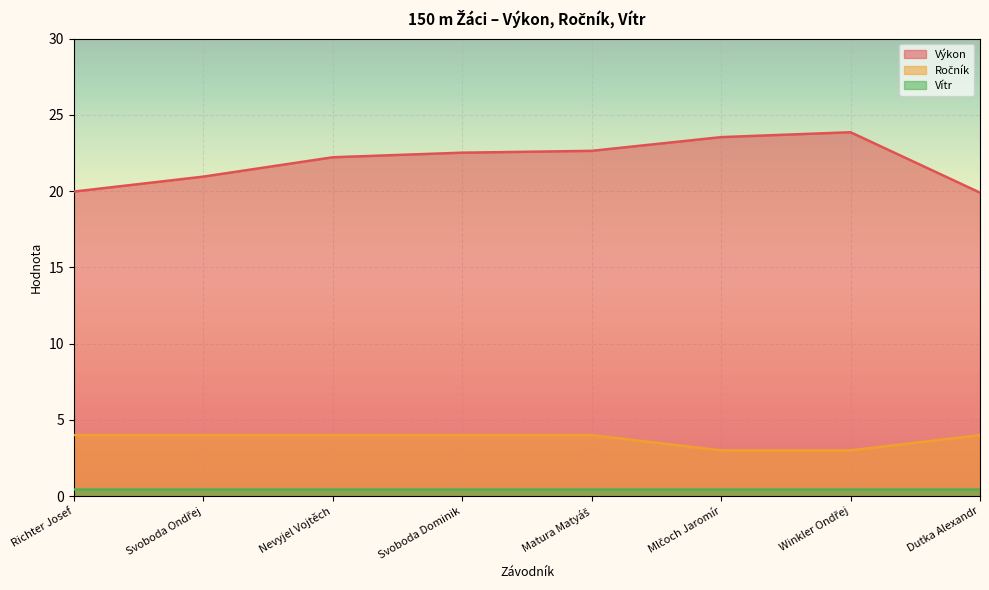

Is it true that Výkon equals 35.1 at Richter Josef?

False